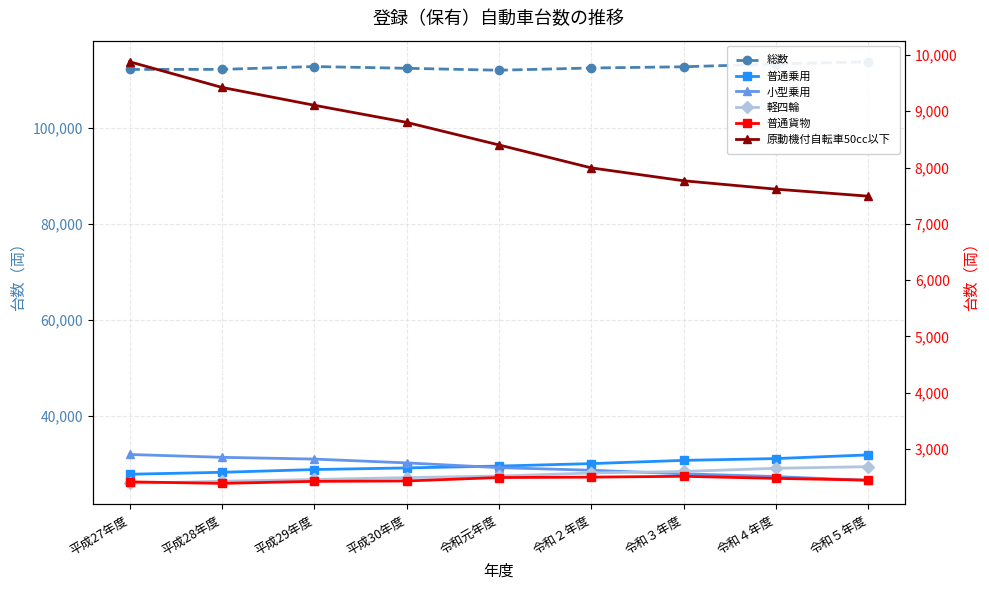

Reading right to left, list all the values displayed in this chart.

総数: 令和５年度=113829	令和４年度=113356	令和３年度=112782	令和２年度=112523	令和元年度=112062	平成30年度=112468	平成29年度=112831	平成28年度=112238	平成27年度=112226
普通乗用: 令和５年度=31865	令和４年度=31100	令和３年度=30725	令和２年度=30049	令和元年度=29537	平成30年度=29151	平成29年度=28813	平成28年度=28238	平成27年度=27833
小型乗用: 令和５年度=26548	令和４年度=27349	令和３年度=27919	令和２年度=28670	令和元年度=29212	平成30年度=30201	平成29年度=30996	平成28年度=31362	平成27年度=31953
軽四輪: 令和５年度=29410	令和４年度=29076	令和３年度=28413	令和２年度=28092	令和元年度=27456	平成30年度=27130	平成29年度=26740	平成28年度=26366	平成27年度=25928
普通貨物: 令和５年度=2445	令和４年度=2476	令和３年度=2513	令和２年度=2498	令和元年度=2491	平成30年度=2430	平成29年度=2423	平成28年度=2387	平成27年度=2414
原動機付自転車50cc以下: 令和５年度=7491	令和４年度=7616	令和３年度=7765	令和２年度=7994	令和元年度=8402	平成30年度=8803	平成29年度=9107	平成28年度=9424	平成27年度=9880